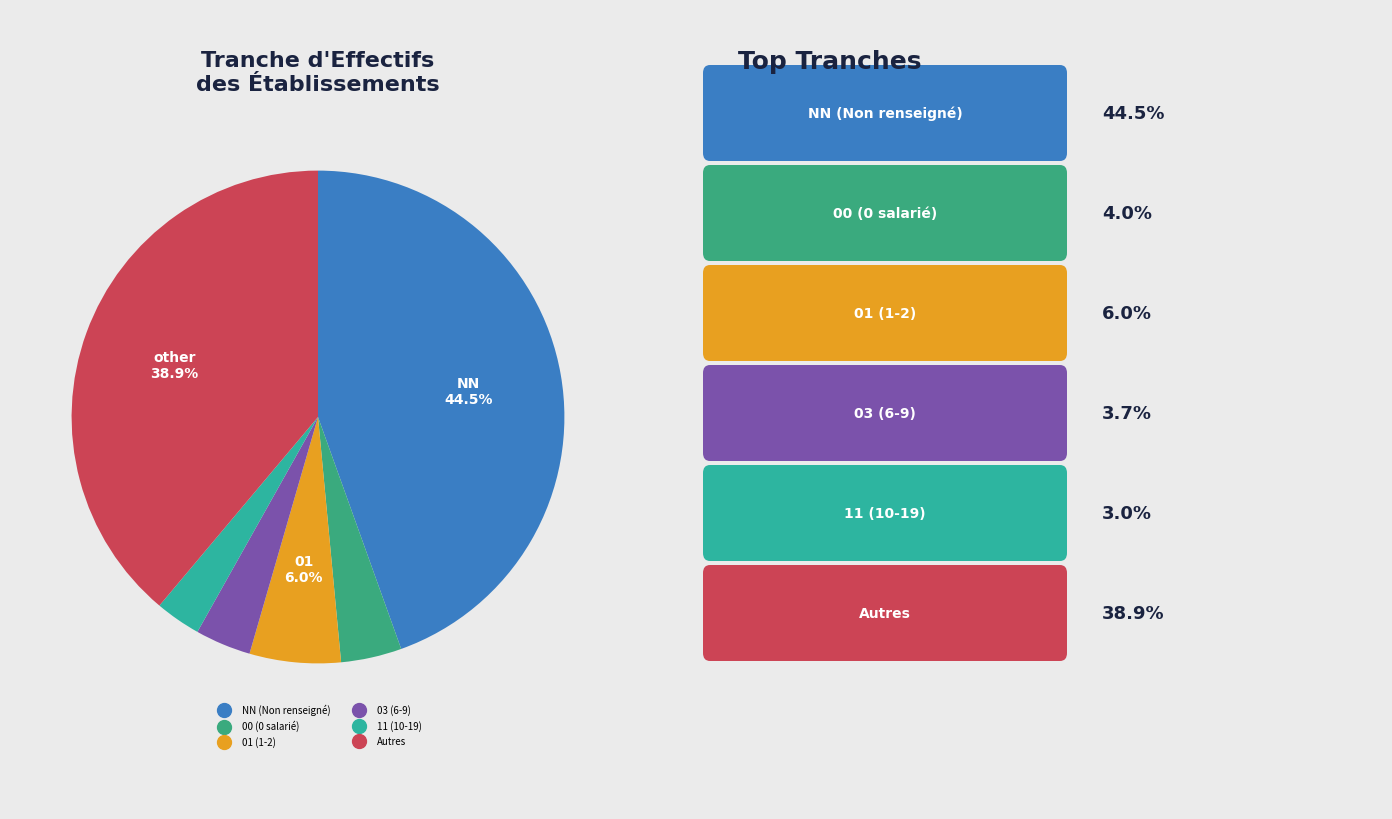

How many segments does this pie chart have?

6